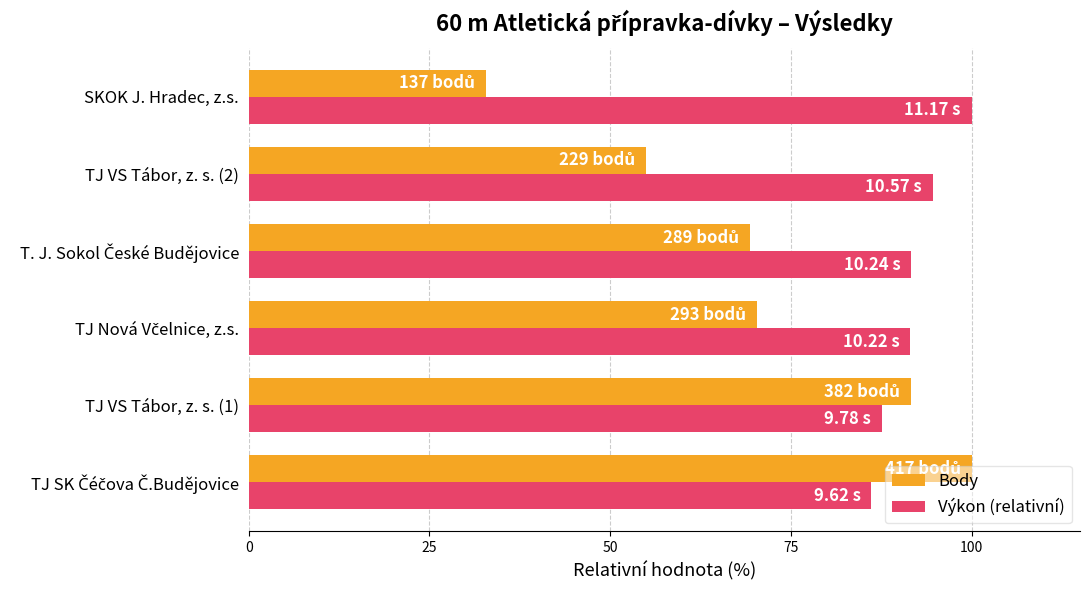

At which category does the chart reach its minimum across all series?

SKOK J. Hradec, z.s.